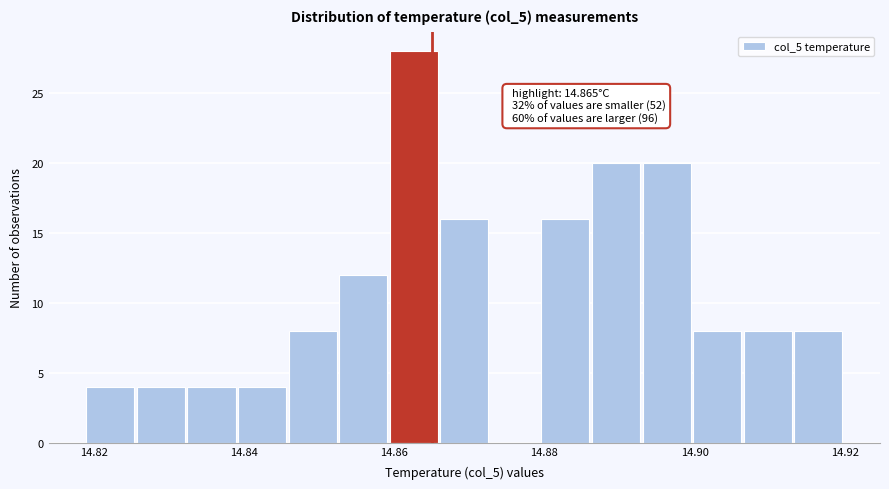

Read against the x-axis, roughly where is the centre of the tallest bar?

14.862